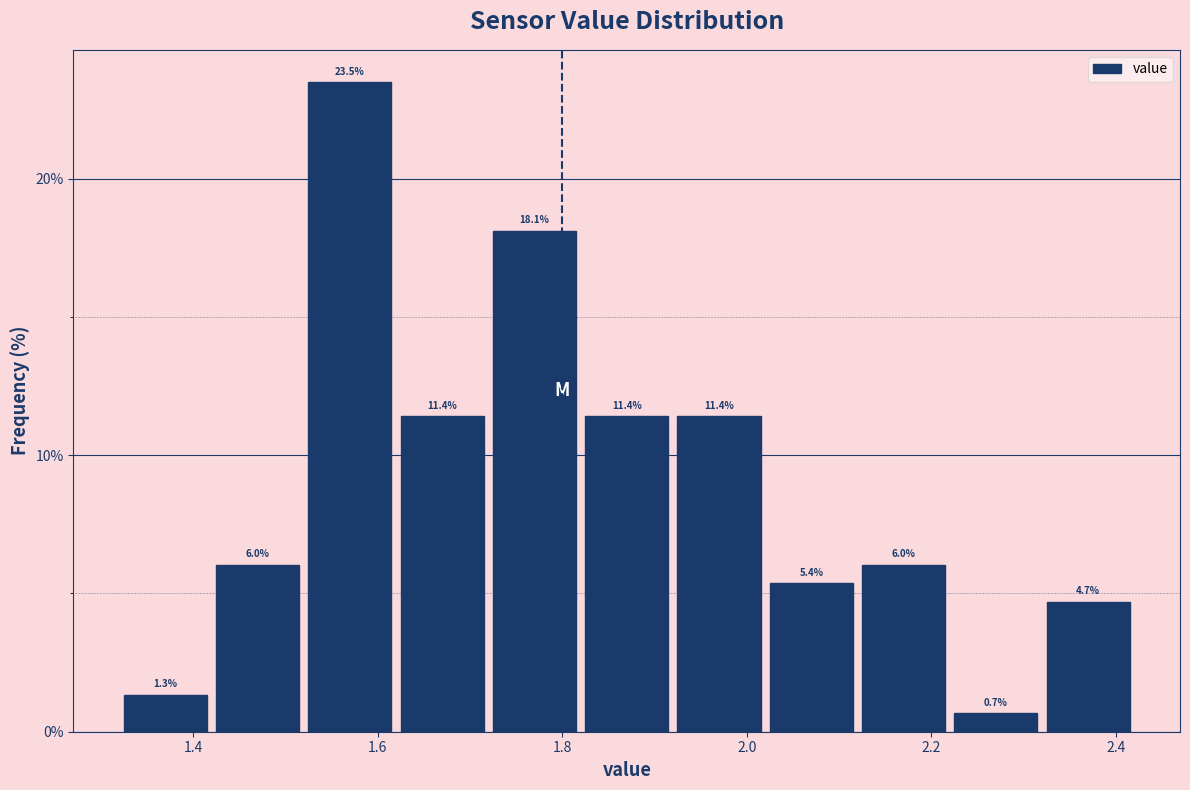

How tall is the bar that spans 1.52 to 1.62 on the x-axis?

23.5